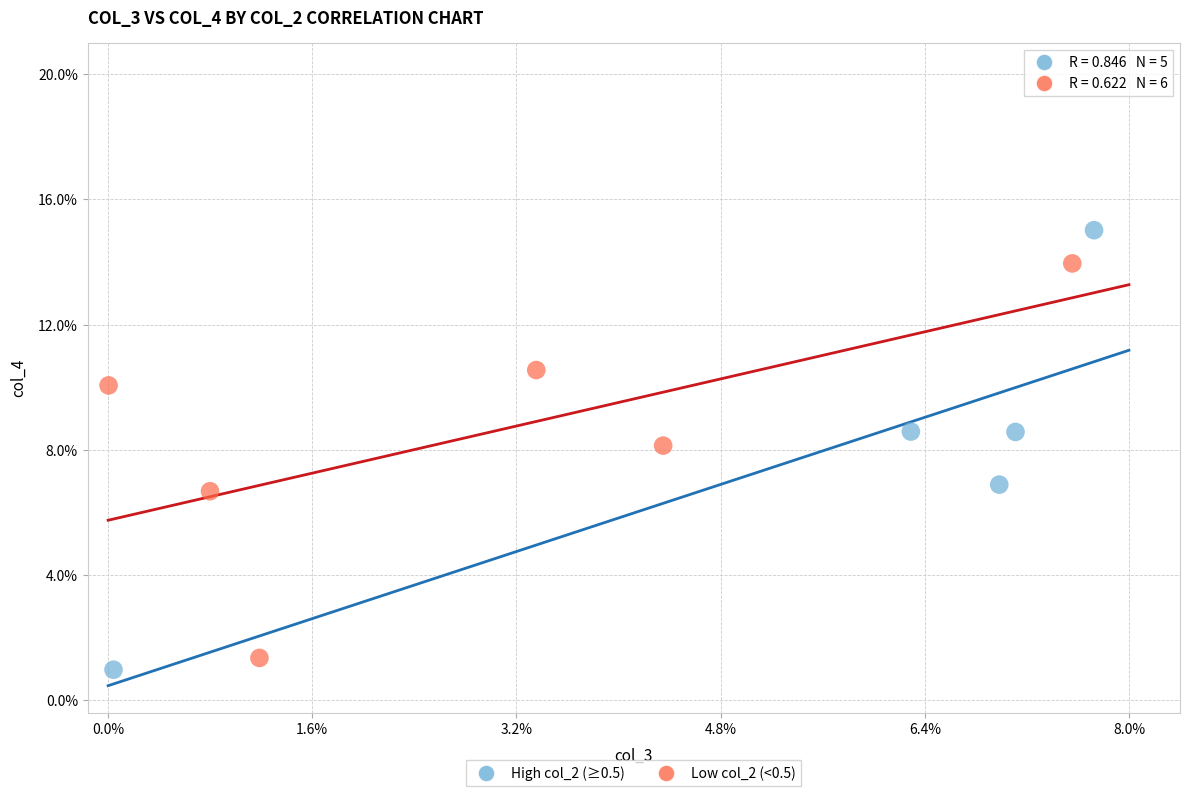

Which series contains the highest Y value?

High col_2 (≥0.5)